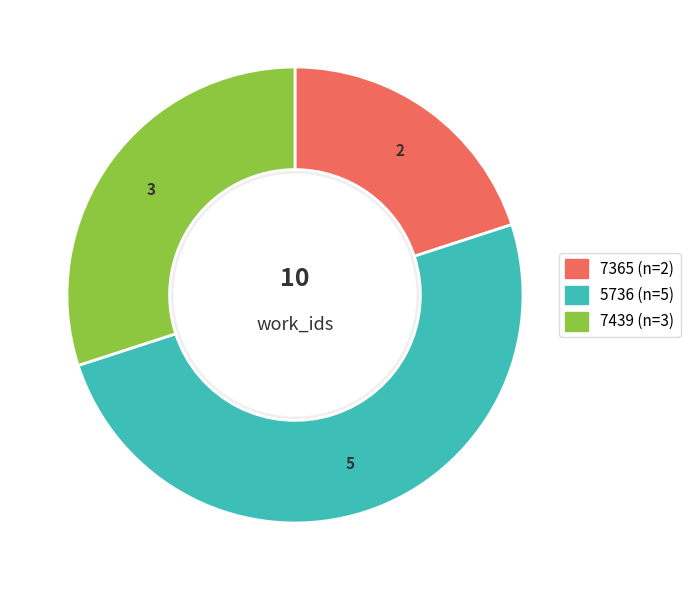

Which category has the smallest portion of the pie?

7365